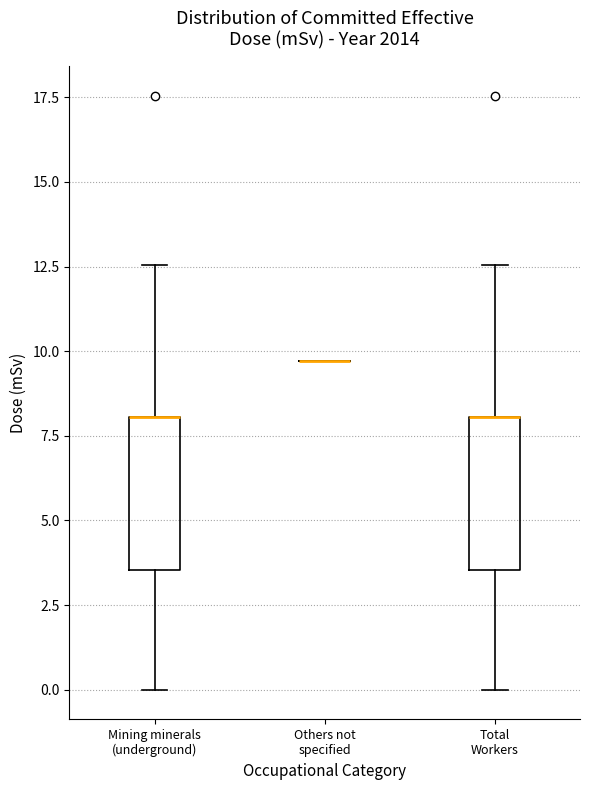

Reading left to right, transcribe this box plot: for each box, give where its median line is, the range the box spans, and where its two whiskers end, as read against the y-axis. The values are not printed on the chart, so give them approximately, as read against the axis.

Mining minerals (underground): median 8.0 (drawn on the box's upper edge), box 3.5 to 8.0, whiskers 0.0 to 12.5
Others not specified: box collapsed to a line at 9.5, whiskers 9.5 to 9.5
Total Workers: median 8.0 (drawn on the box's upper edge), box 3.5 to 8.0, whiskers 0.0 to 12.5